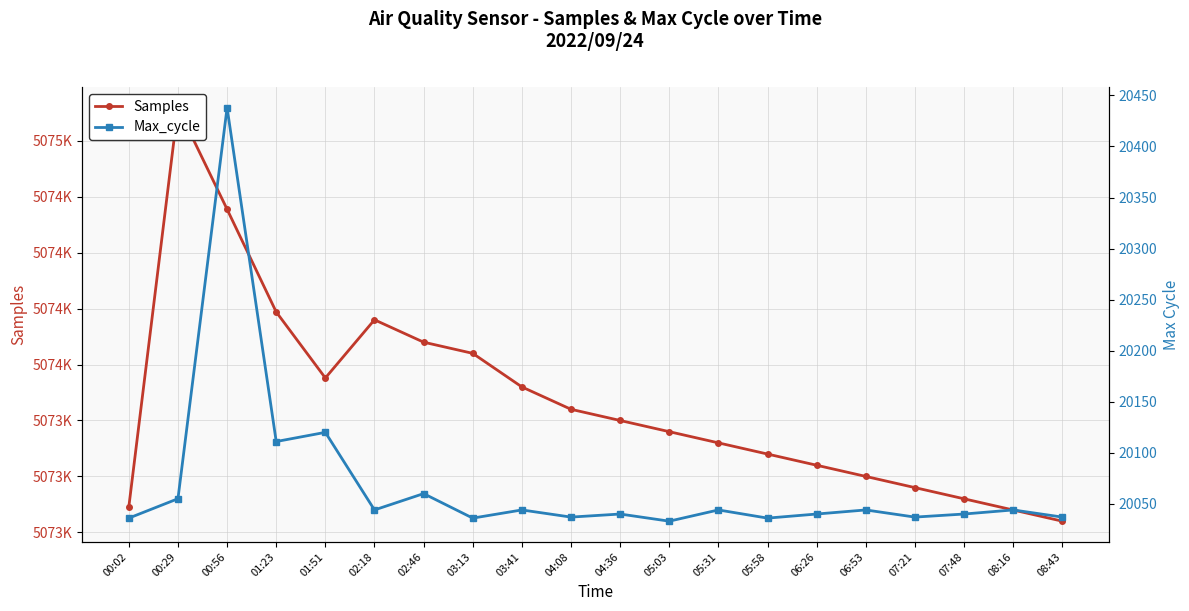

How many categories are shown in the chart?

20